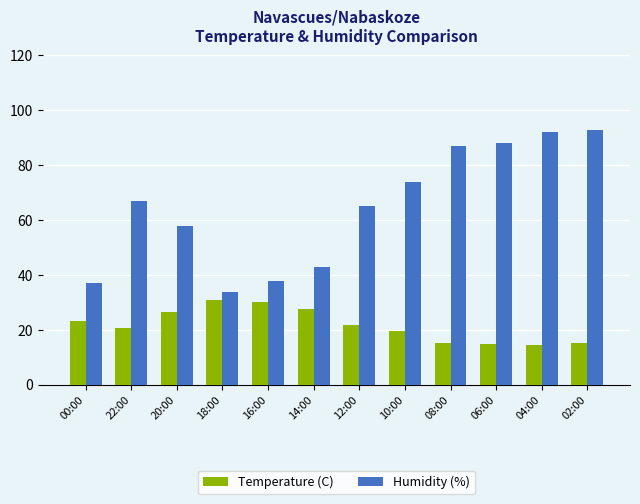

What is the difference between the Humidity (%) values at 08:00 and 14:00?

44.0